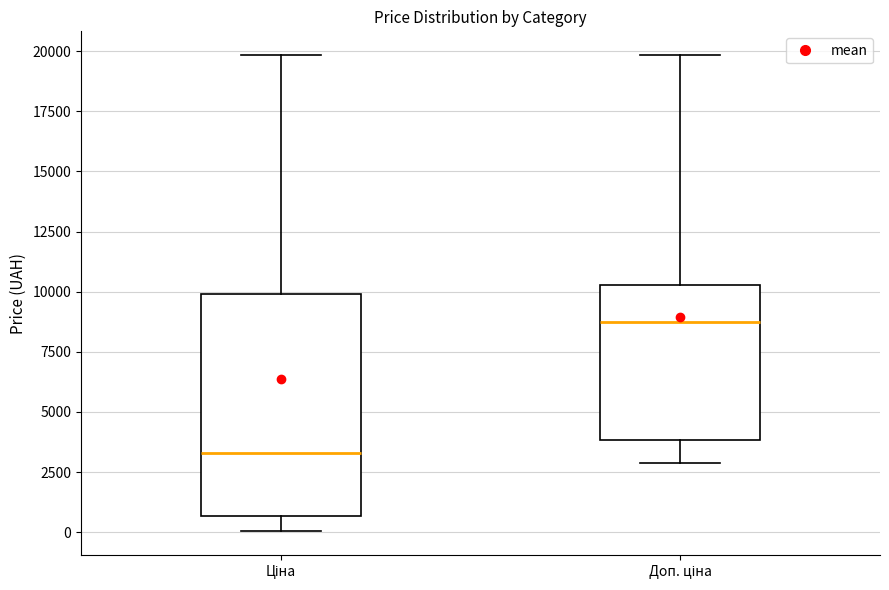

Comparing the boxes themselves (not the whiskers), which one is the tallest?

Ціна